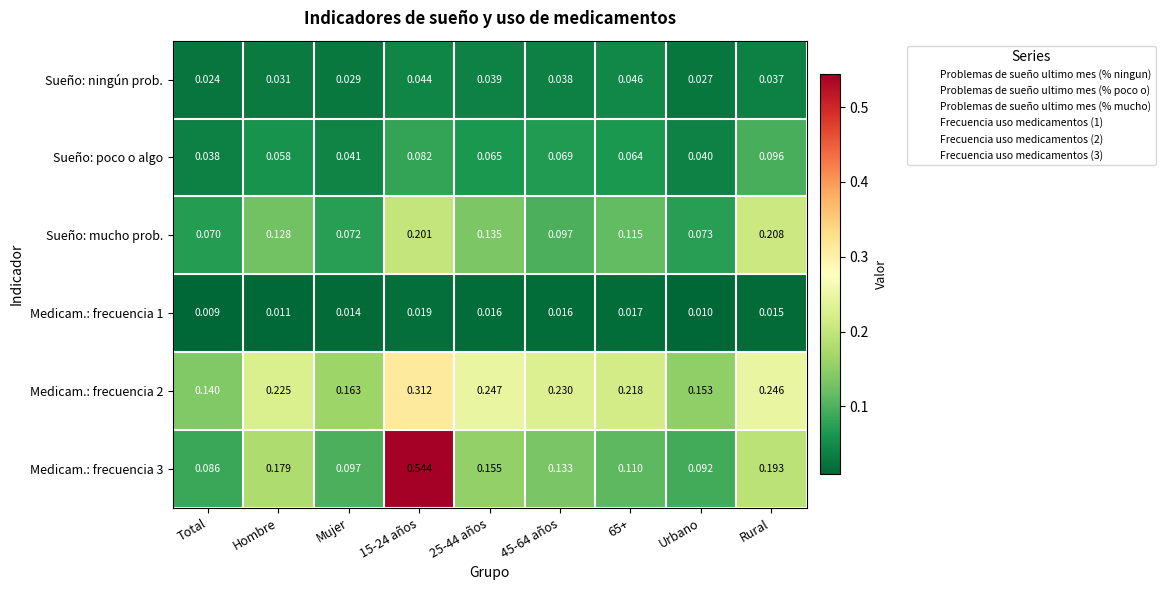

Is the value of Medicam.: frecuencia 2 at 25-44 años greater than the value of Sueño: ningún prob. at 25-44 años?

Yes